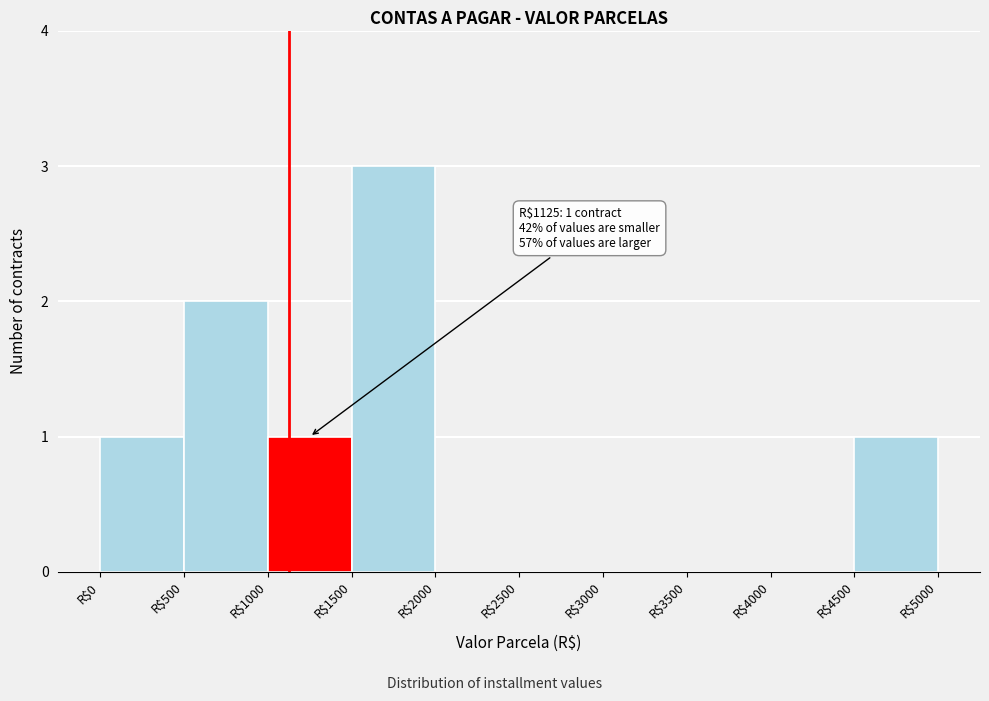

Over which range of the x-axis is the bar tallest?

1500 to 2000